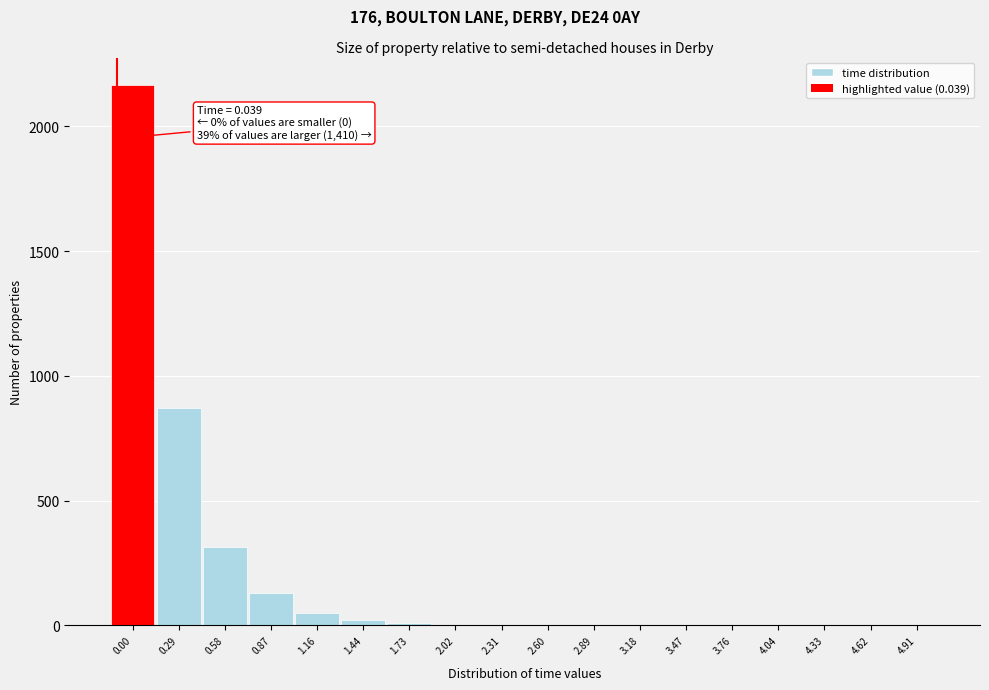

What is the greatest value displayed?

2167